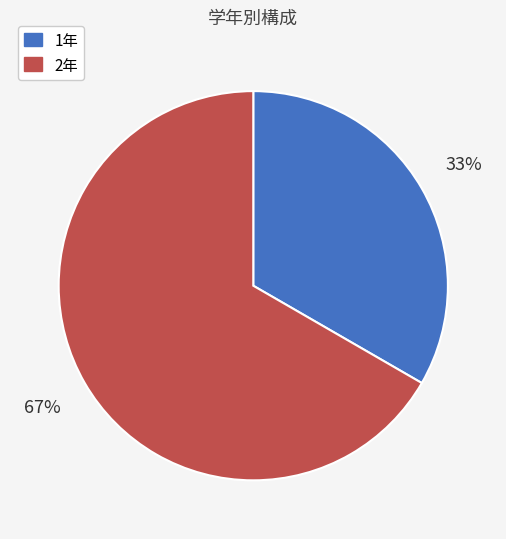

Which has a higher value, 2年 or 1年?

2年